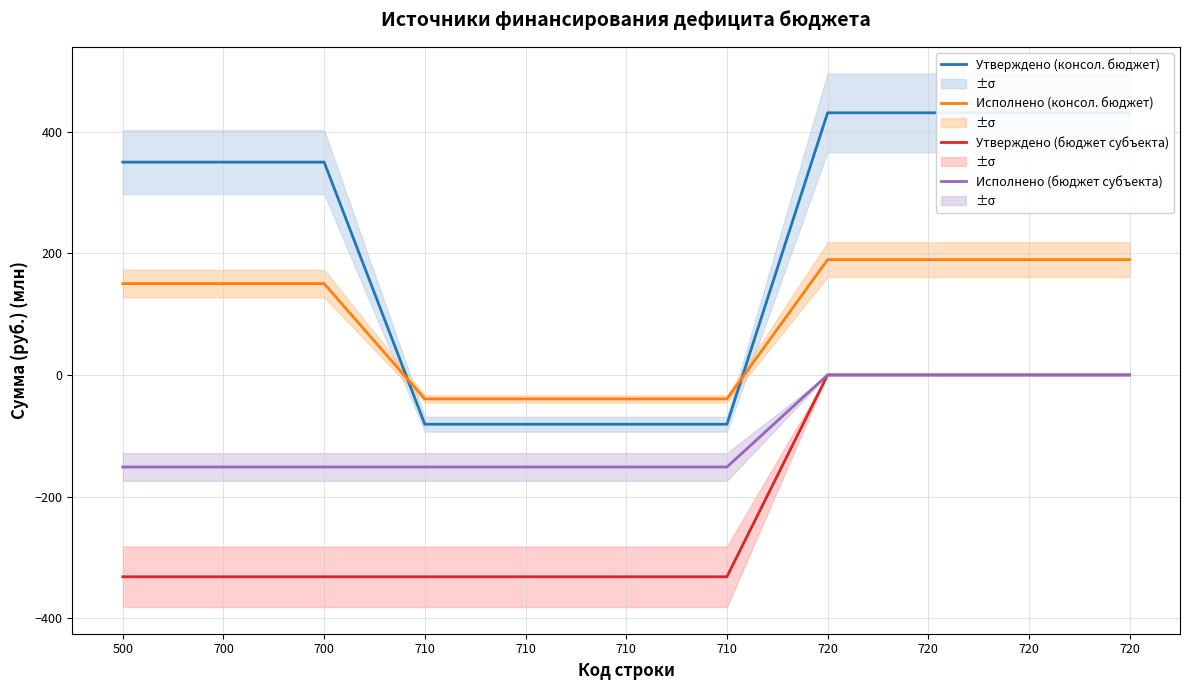

Is the value of Исполнено (консол. бюджет) at 710 greater than the value of Исполнено (бюджет субъекта) at 720?

No